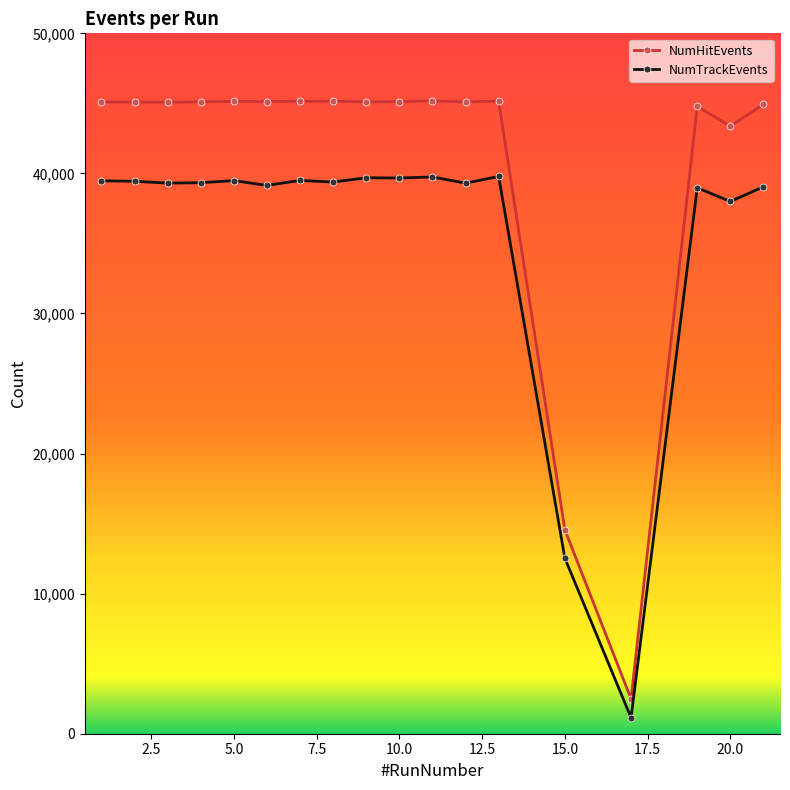

What is the value of the NumTrackEvents point at the 7th from the left?

39501